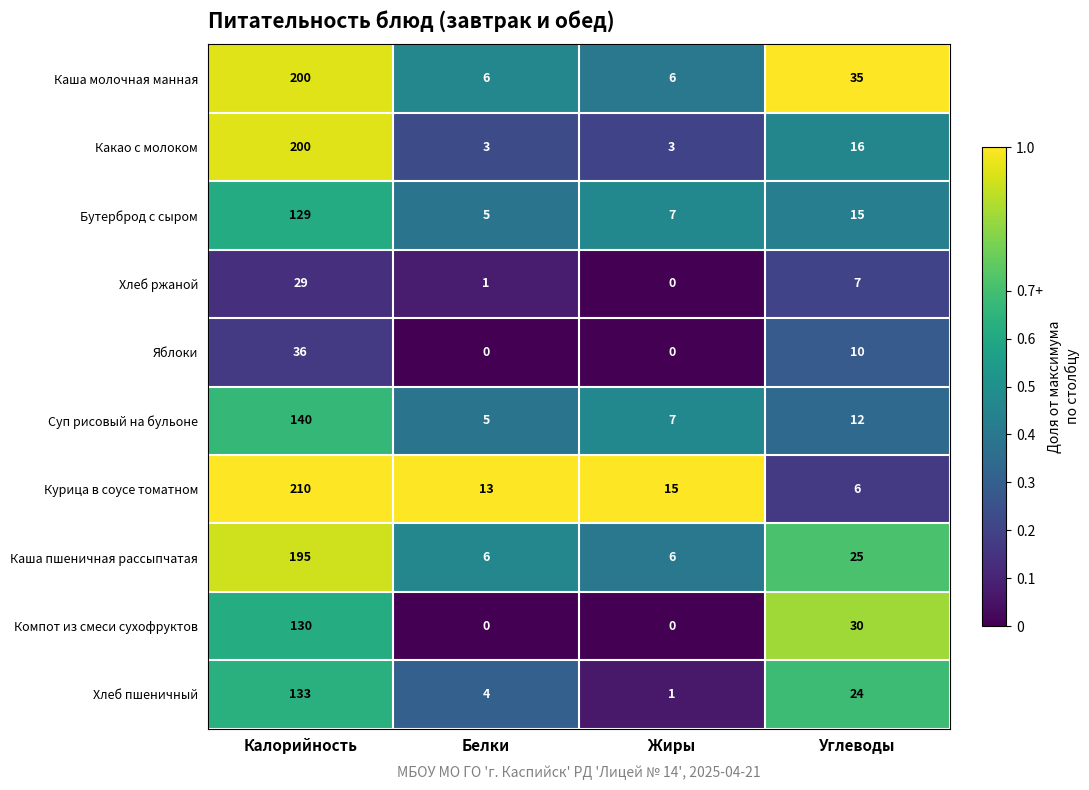

The Бутерброд с сыром series shows 5 at Белки. True or false?

True